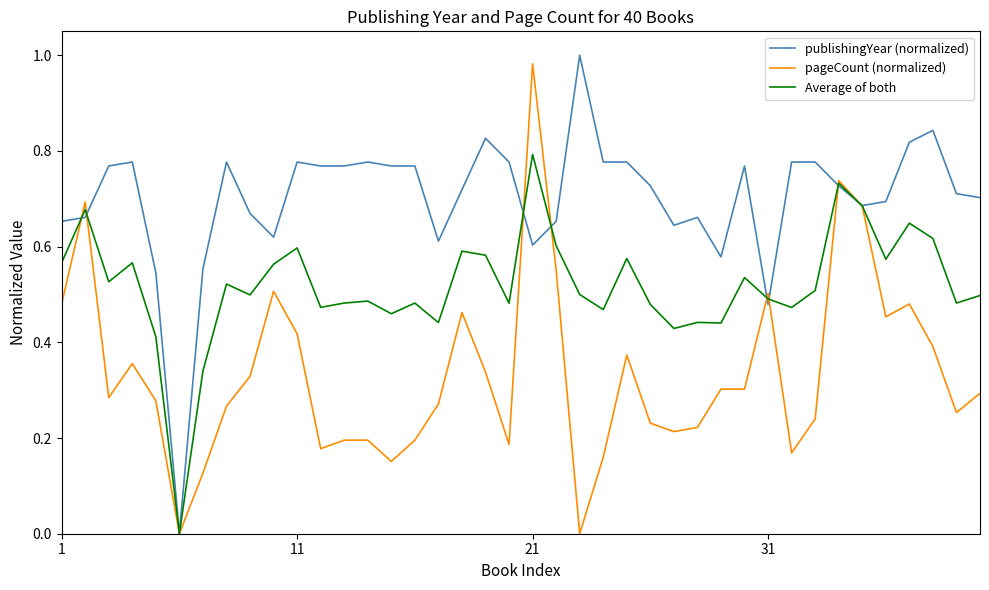

Which series has the largest total across all categories?

publishingYear (normalized)